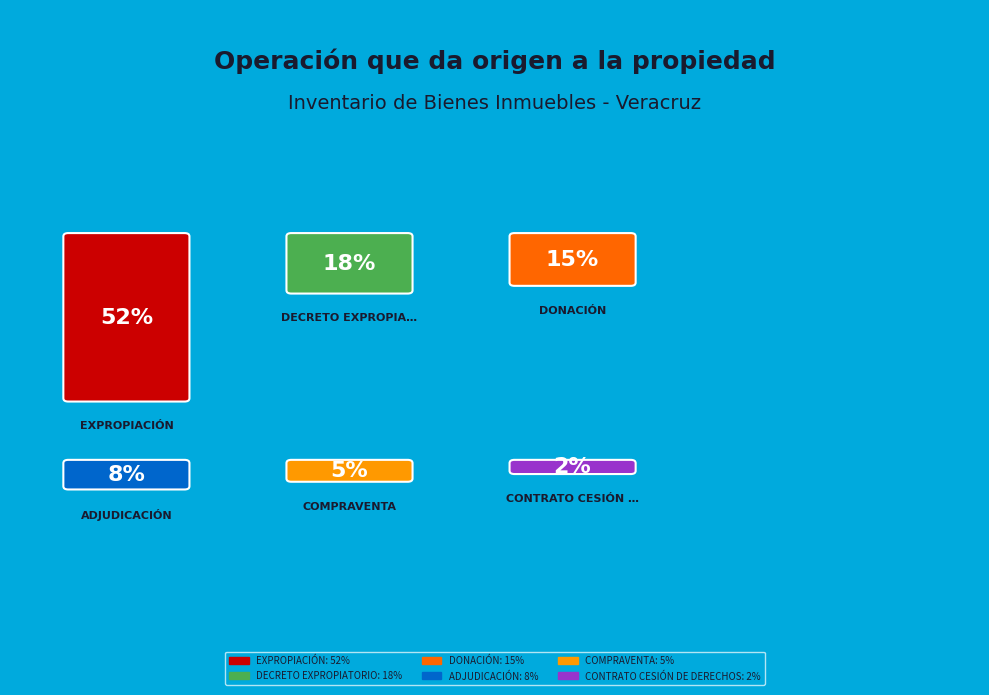

To the nearest percent, what is the difference between the largest and smallest slice percentages?

50%